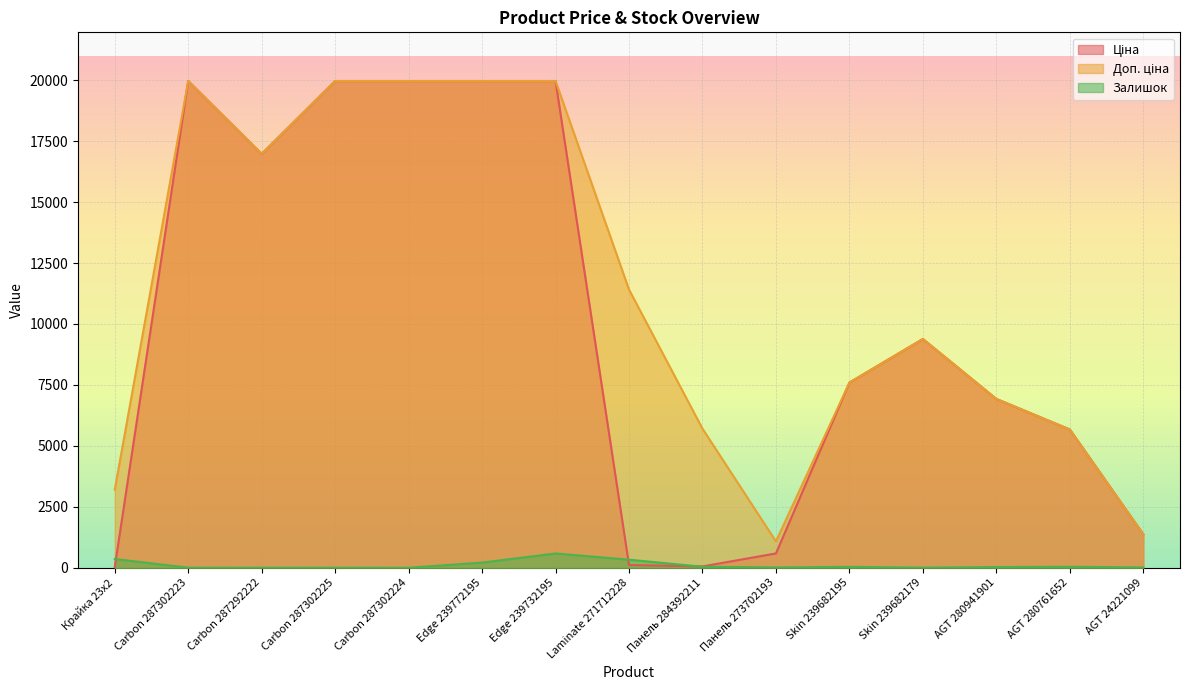

What is the sum of all Залишок values?

1709.0